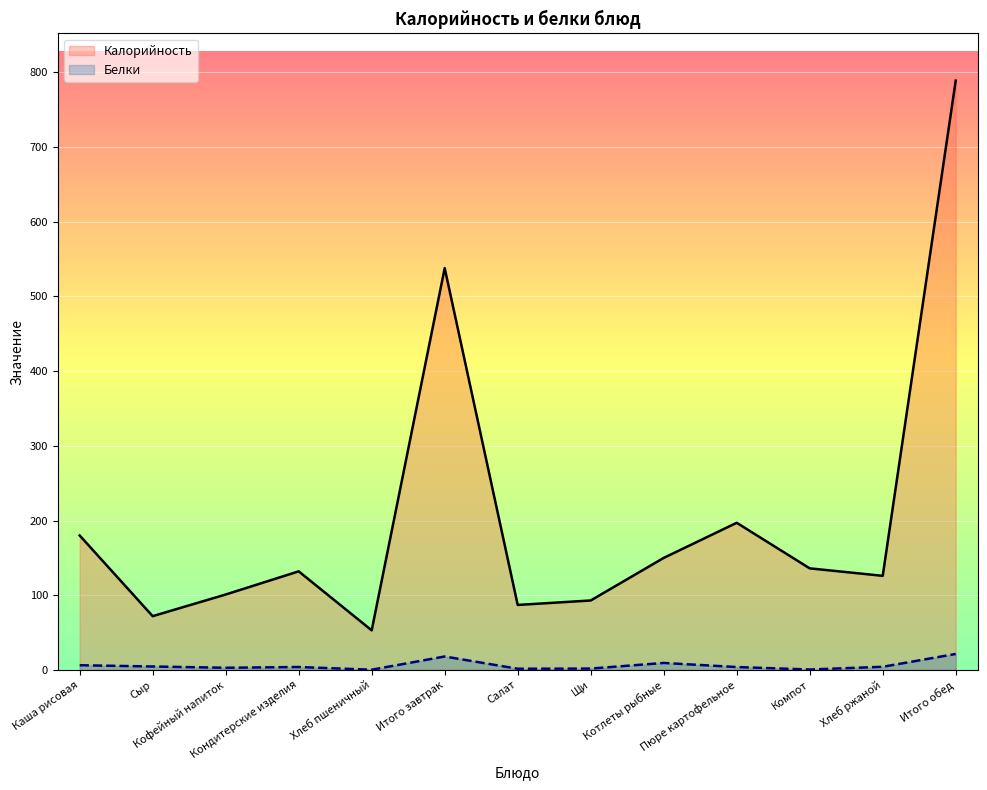

Reading left to right, transcribe all the data shown in this chart.

Калорийность: 180.0	72.0	101.0	132.0	53.0	538.0	87.0	93.0	150.0	197.0	136.0	126.0	789.0
Белки: 6.3	4.6	2.9	3.9	0.3	18.0	1.6	1.8	9.4	3.9	0.6	4.2	21.4